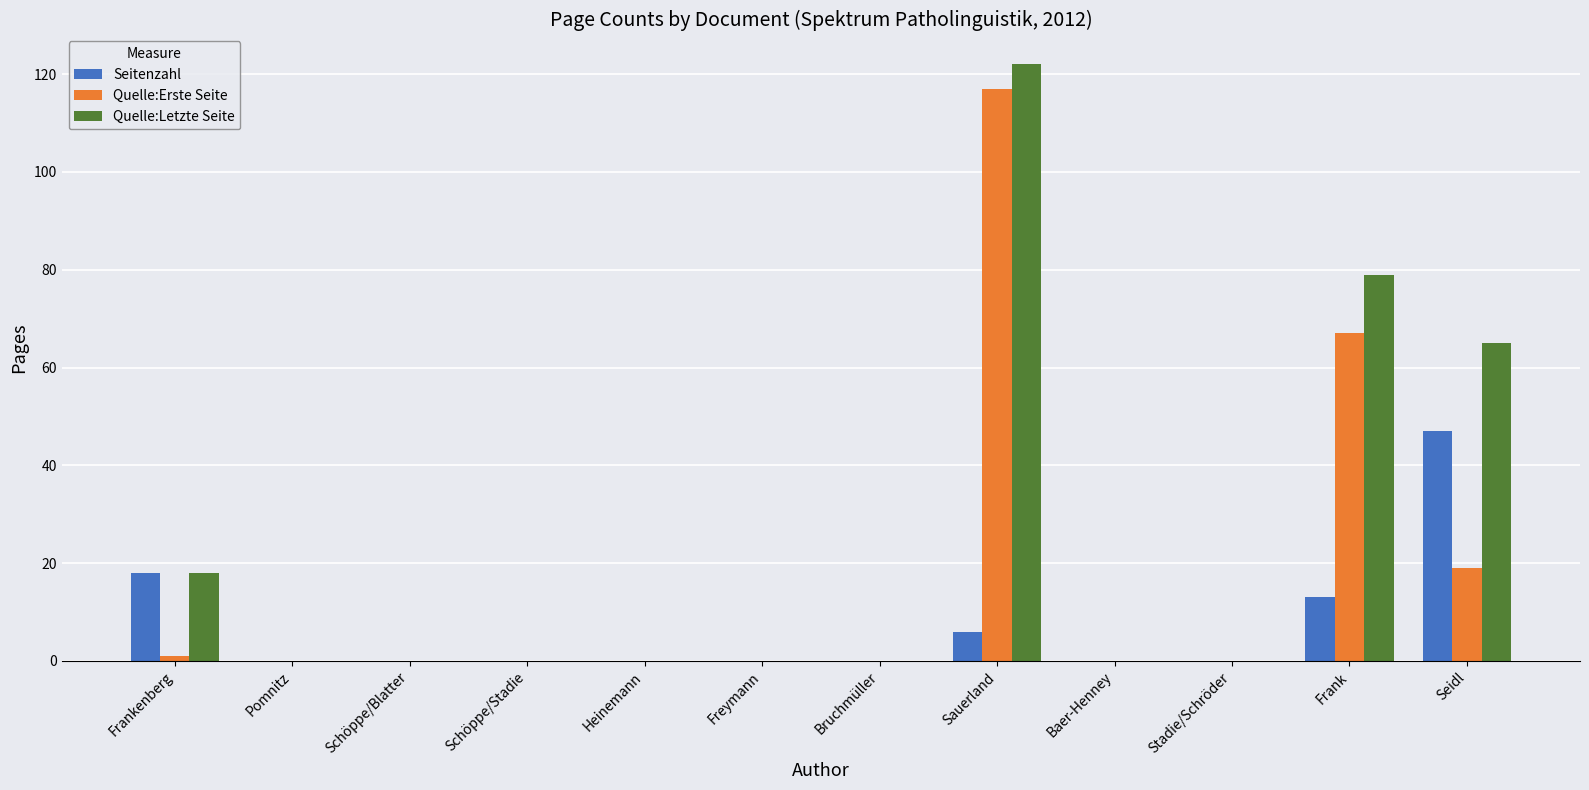

True or false: Quelle:Letzte Seite has a value of 79 at Frank.

True